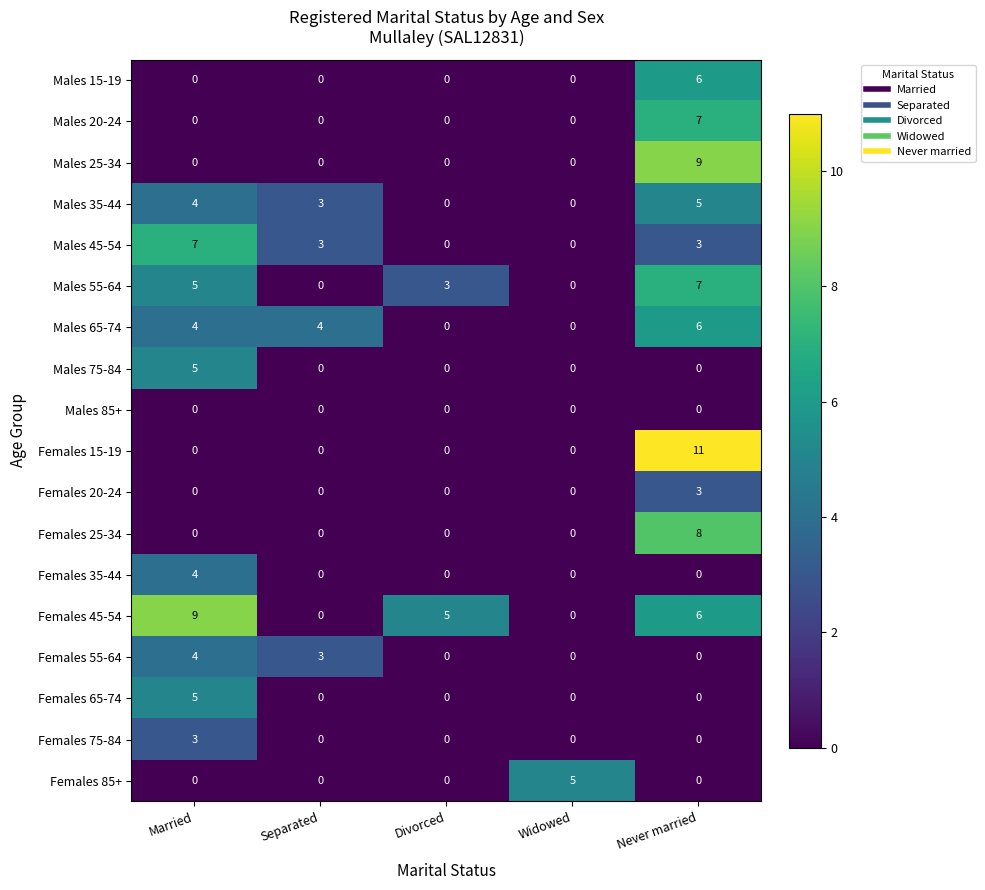

How many series are shown in this chart?

18